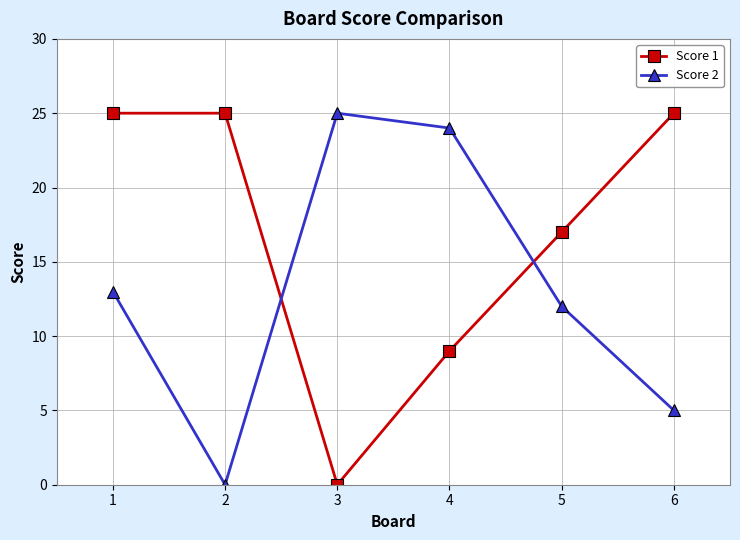

How many interior local valleys does the Score 2 series have?

1